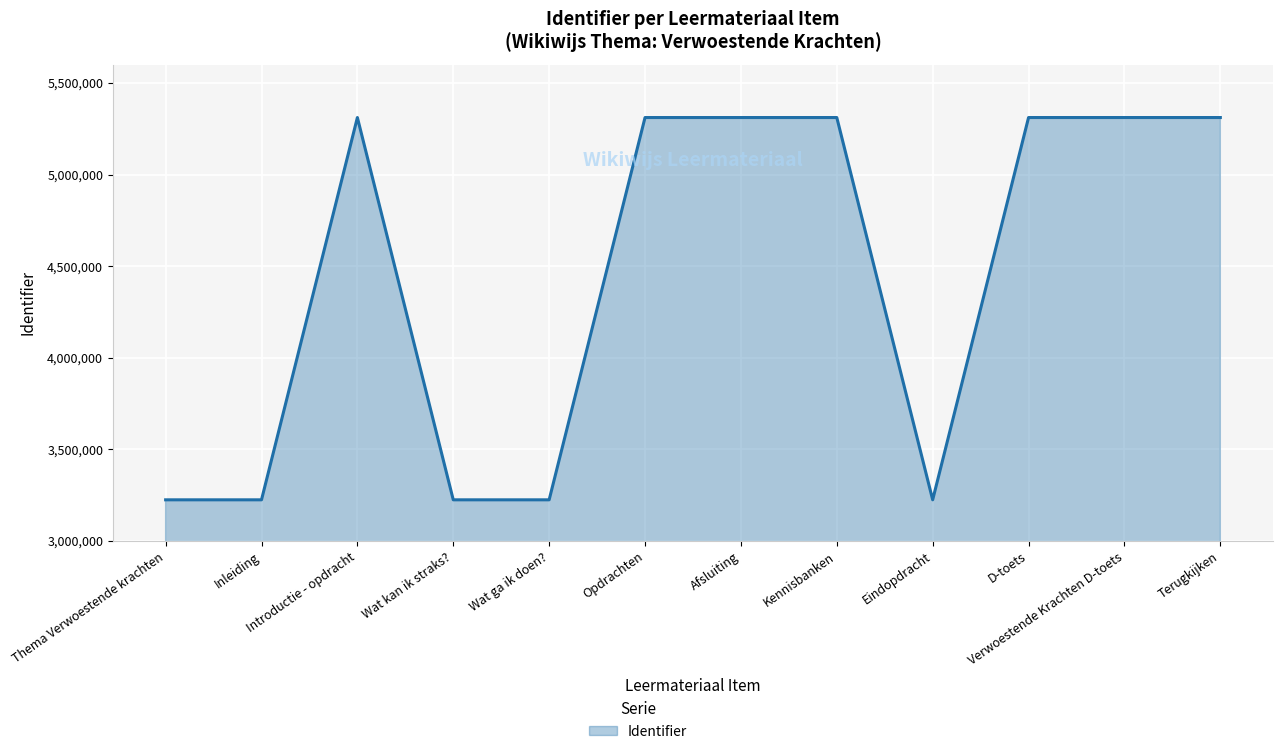

What is the difference between the maximum and minimum values?

2087289